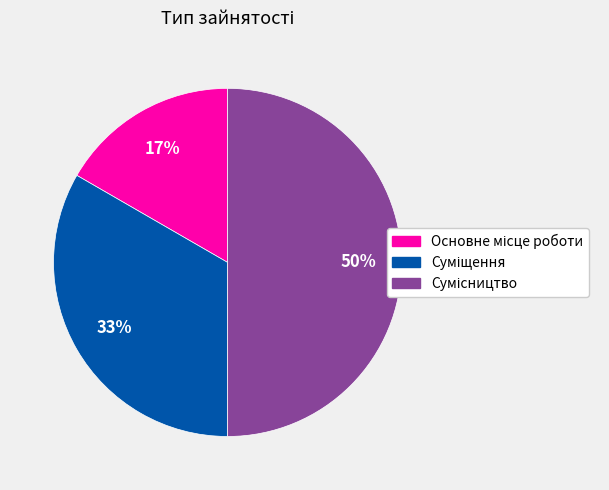

To the nearest percent, what is the average slice percentage?

33%